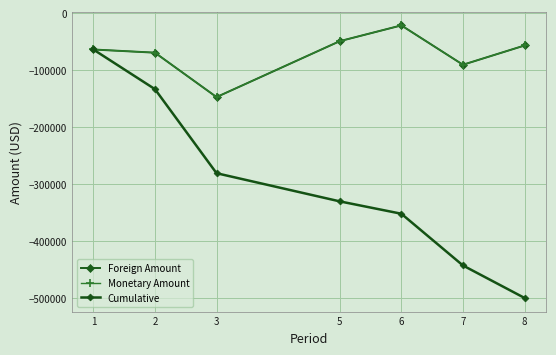

Reading right to left, list all the values displayed in this chart.

Foreign Amount: 8=-56960.8	7=-90706.4	6=-21704.0	5=-49358.8	3=-147408.7	2=-69546.6	1=-63977.6
Monetary Amount: 8=-56960.8	7=-90706.4	6=-21704.0	5=-49358.8	3=-147408.7	2=-69546.6	1=-63977.6
Cumulative: 8=-499662.8	7=-442702.0	6=-351995.7	5=-330291.7	3=-280932.9	2=-133524.2	1=-63977.6